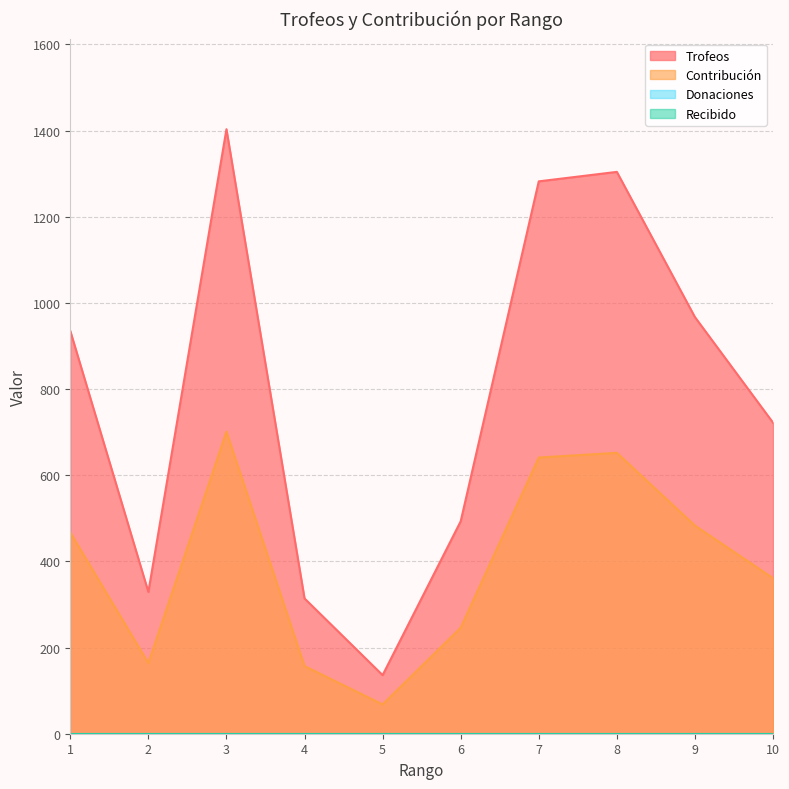

The Trofeos series shows 166 at 2. True or false?

False